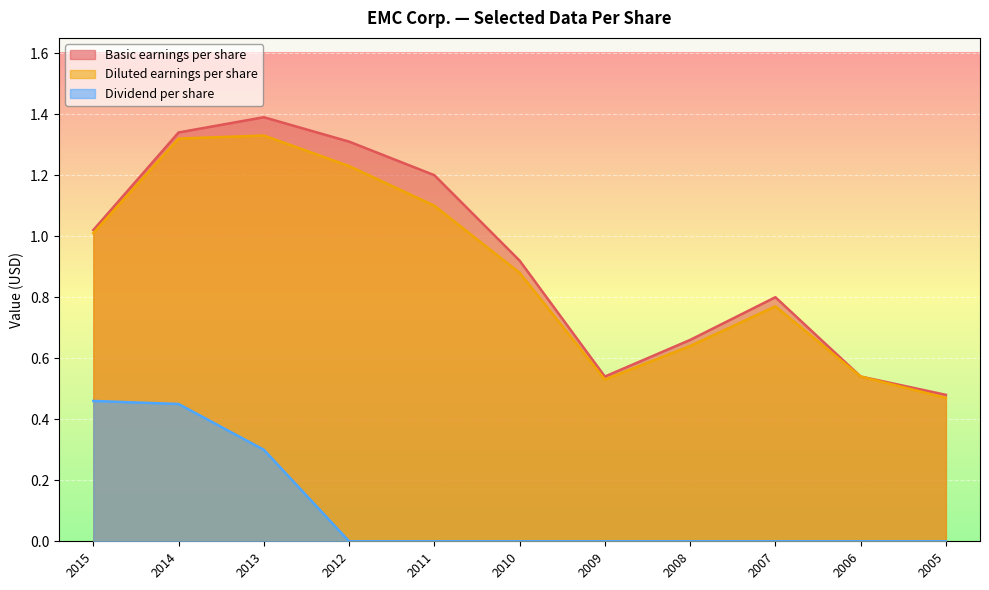

What is the greatest value displayed?

1.4